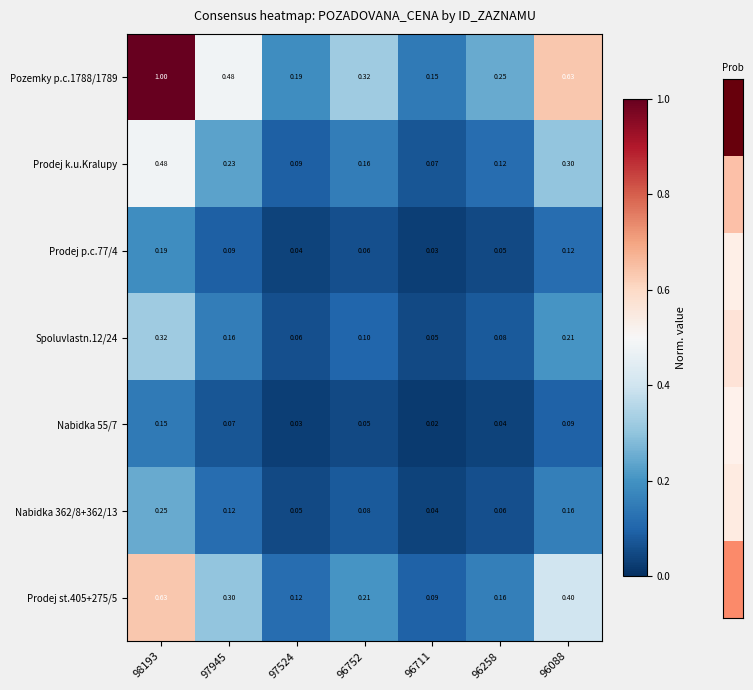

Is the value of Prodej p.c.77/4 at 96088 greater than the value of Nabidka 55/7 at 97524?

Yes